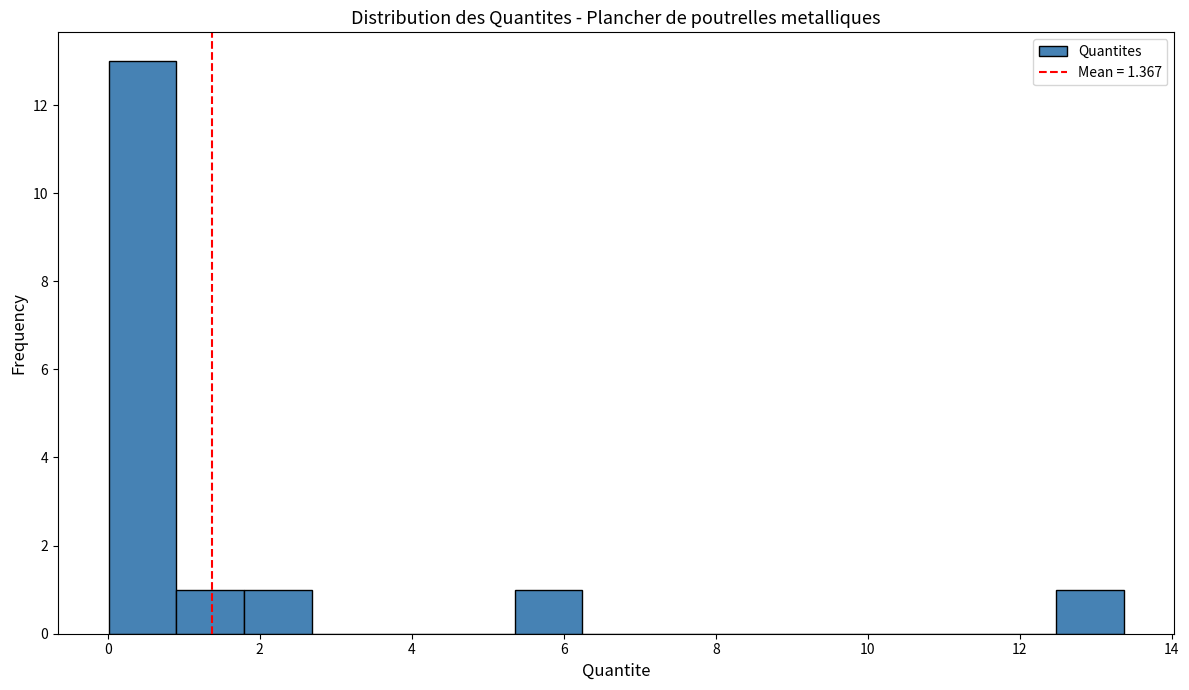

How tall is the bar that spans 5.4 to 6.2 on the x-axis? Neither the bar edges nor the heights are printed on the chart, so give them approximately, as read against the axes.

1